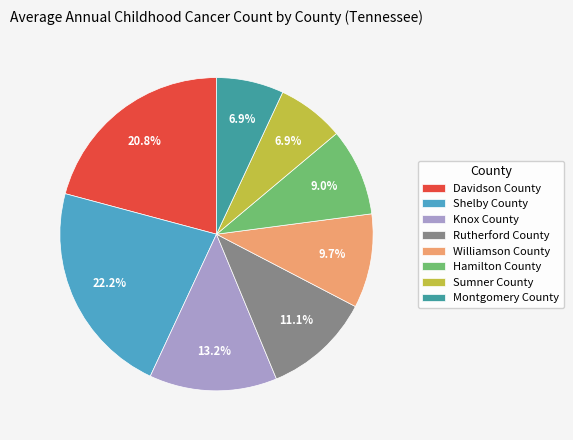

Is there any slice that represents more than half of the pie?

No